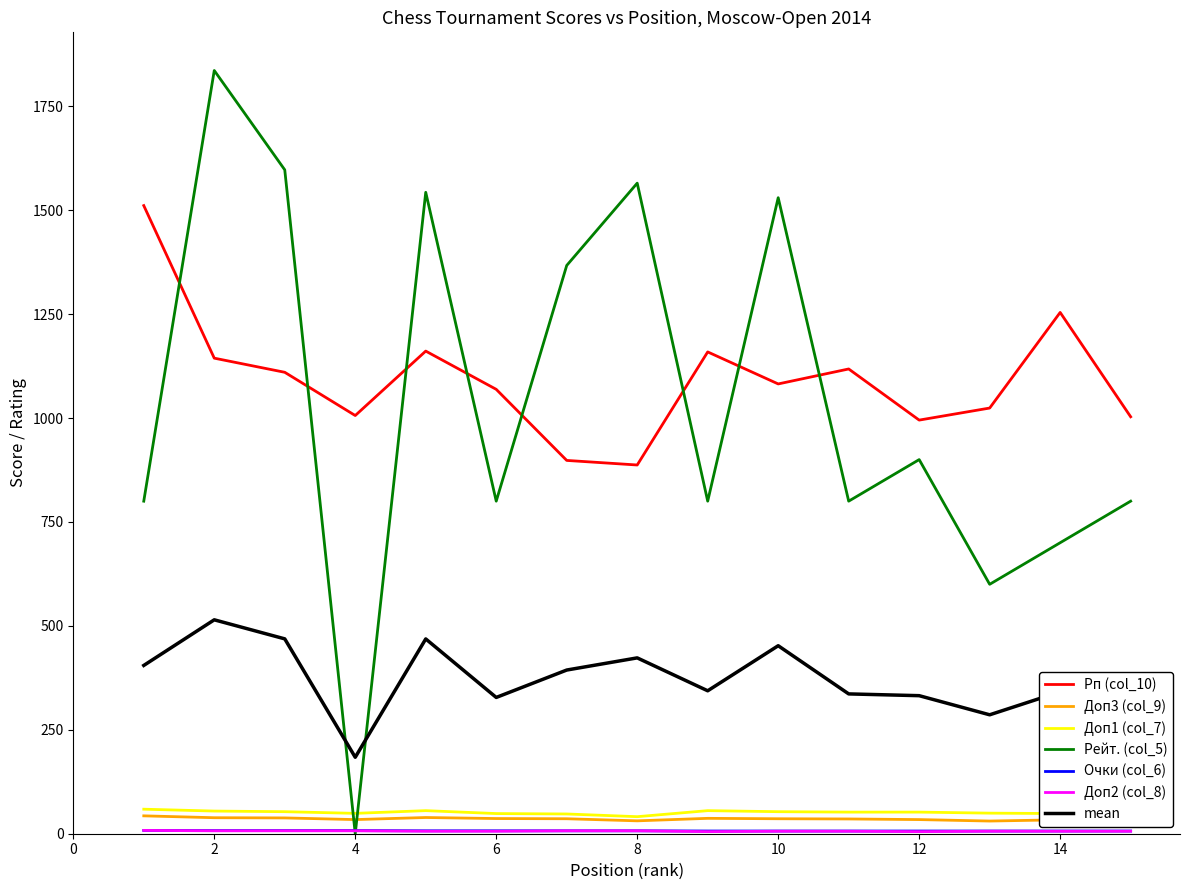

What is the greatest value displayed?

1836.0